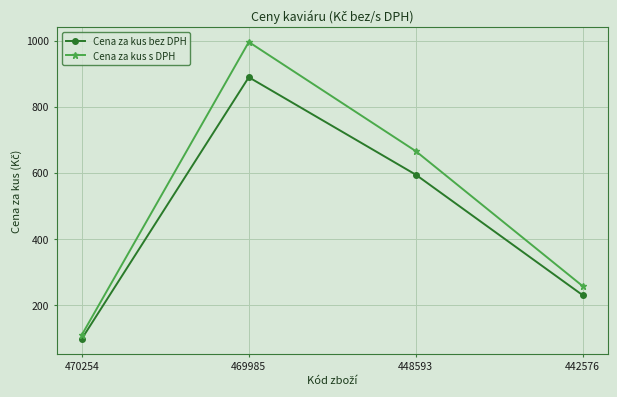

At which category does Cena za kus bez DPH reach its first local peak?

469985